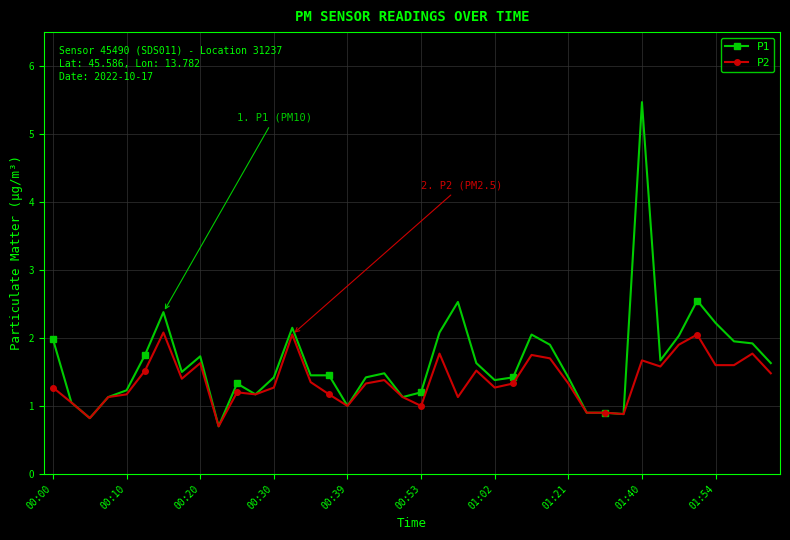

Which series has the widest spread of values?

P1